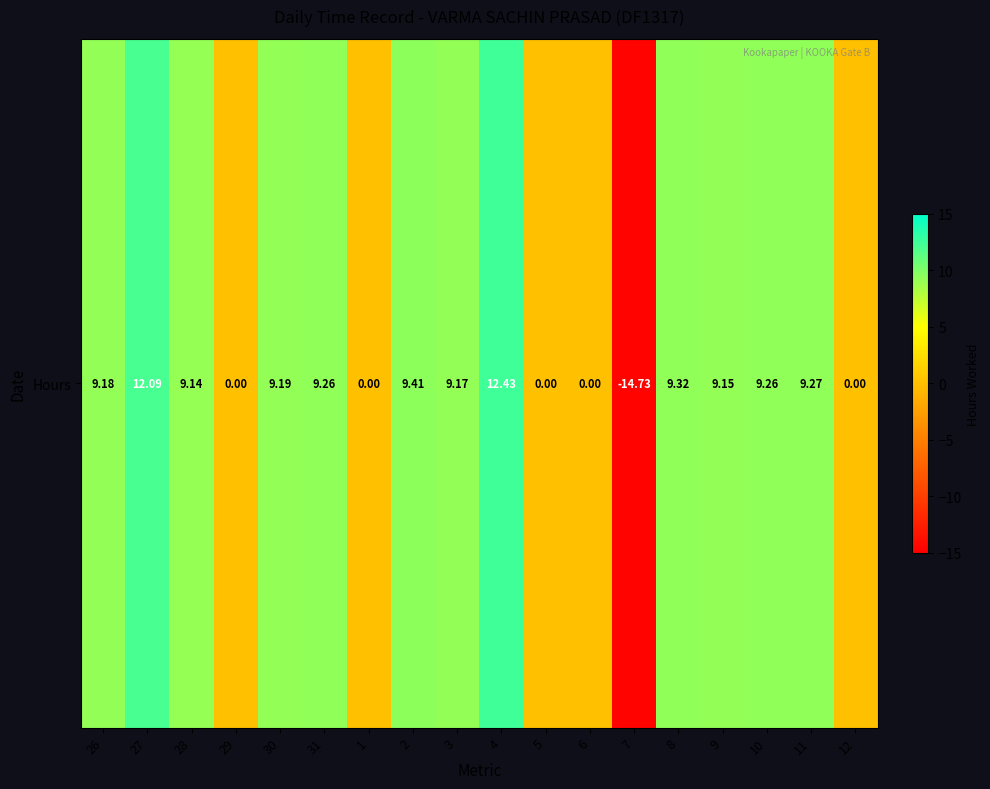

How many positive values are there?

12